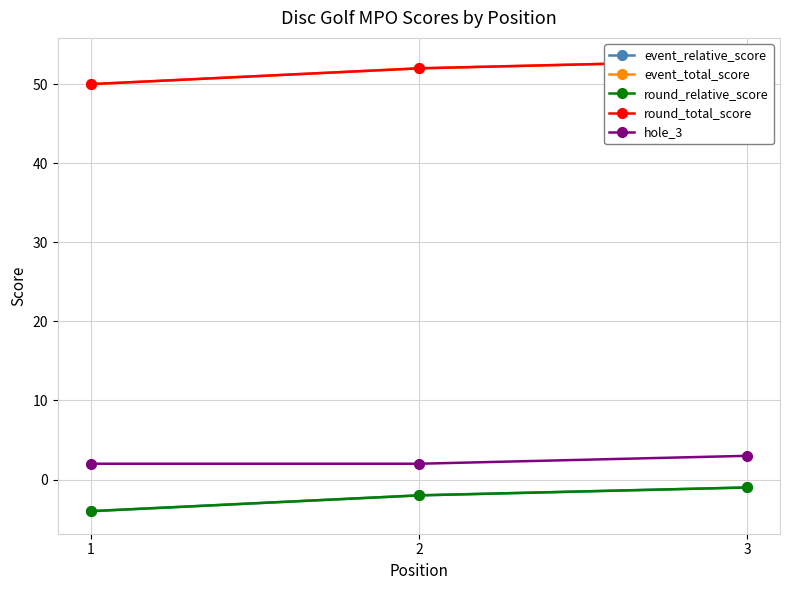

Does the chart have visible grid lines?

Yes